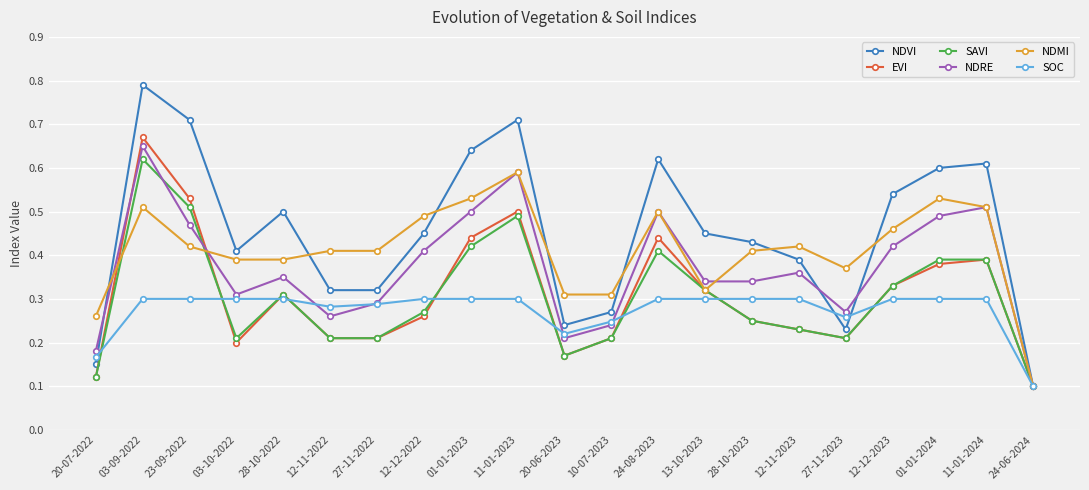

Is it true that NDMI equals 0.8 at 24-08-2023?

False